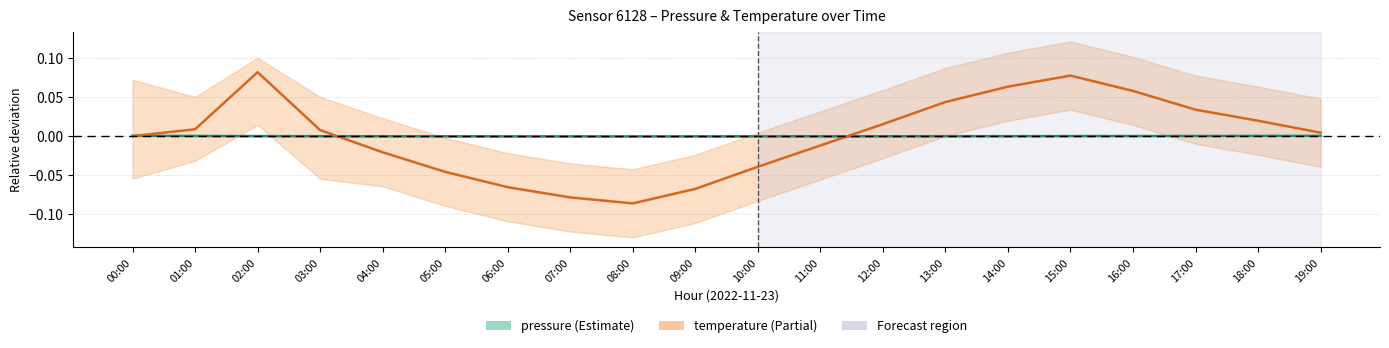

How many interior local peaks does the temperature series have?

2